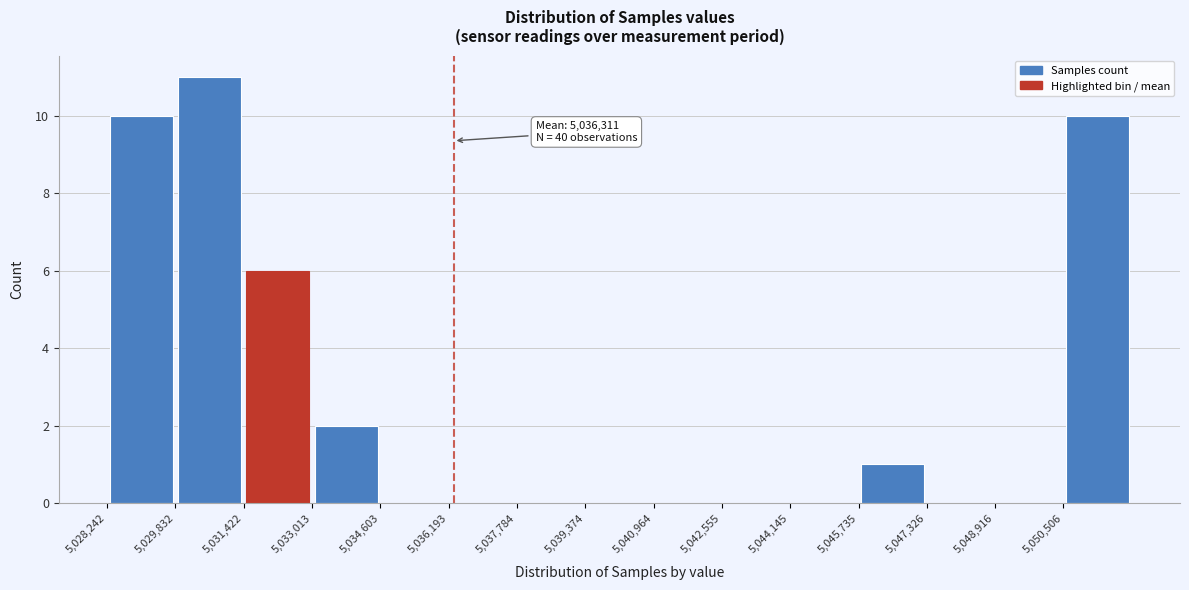

Over which range of the x-axis is the bar tallest?

5029800 to 5031400